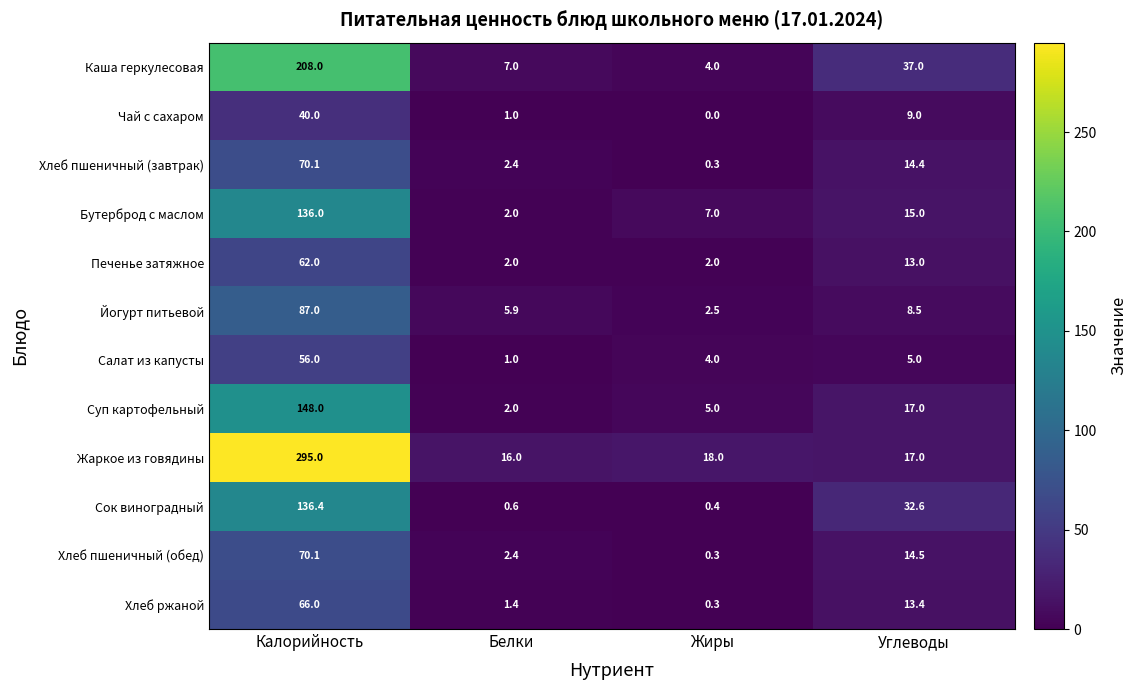

How many data points does each series have?

4